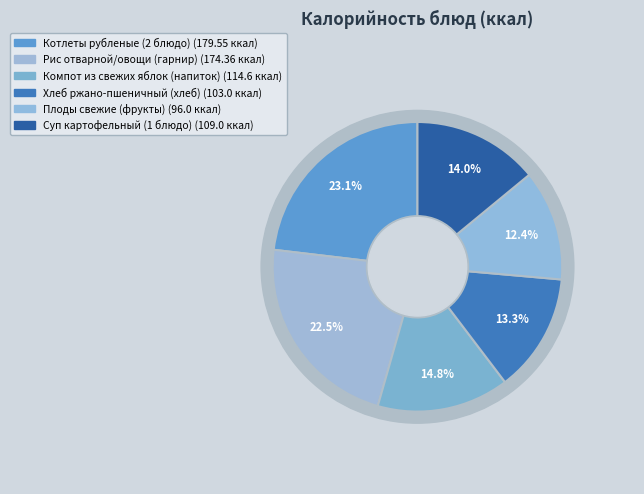

What percentage is the Рис отварной/овощи (гарнир) slice, to the nearest percent?

22%